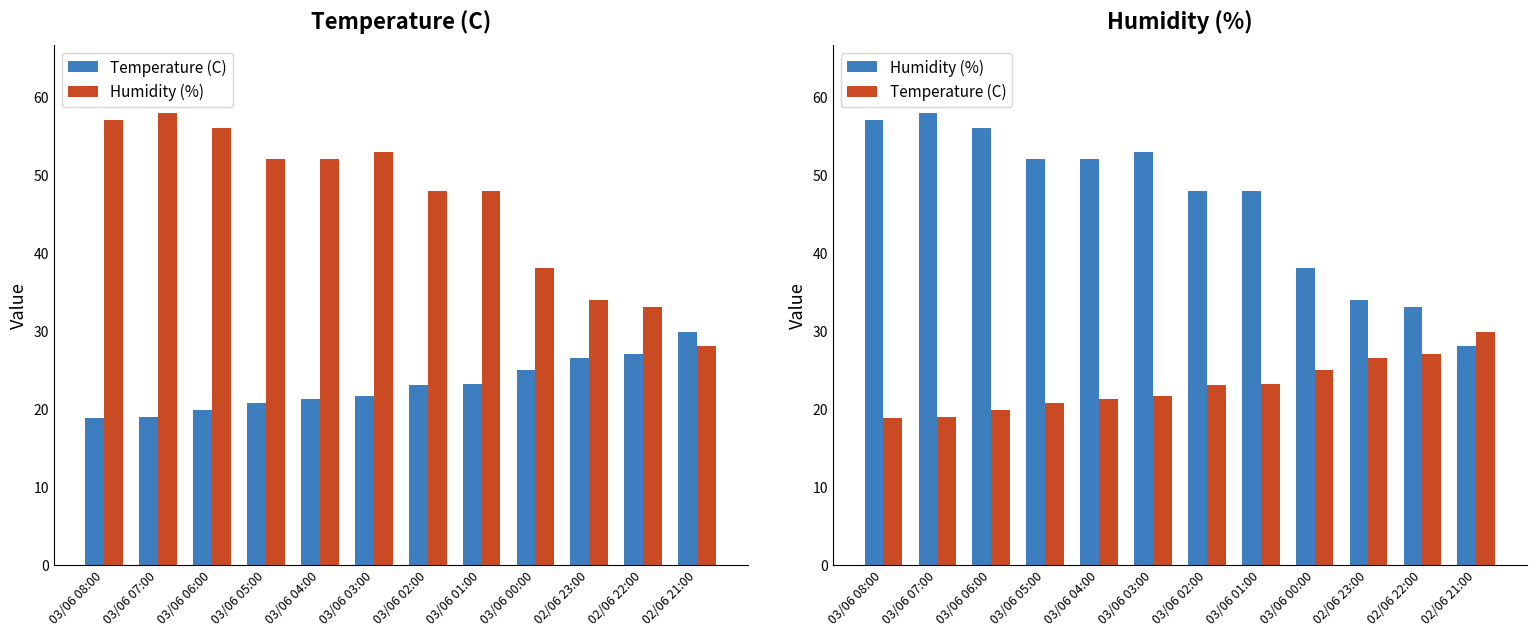

At which category is the sum across all series the highest?

03/06 07:00